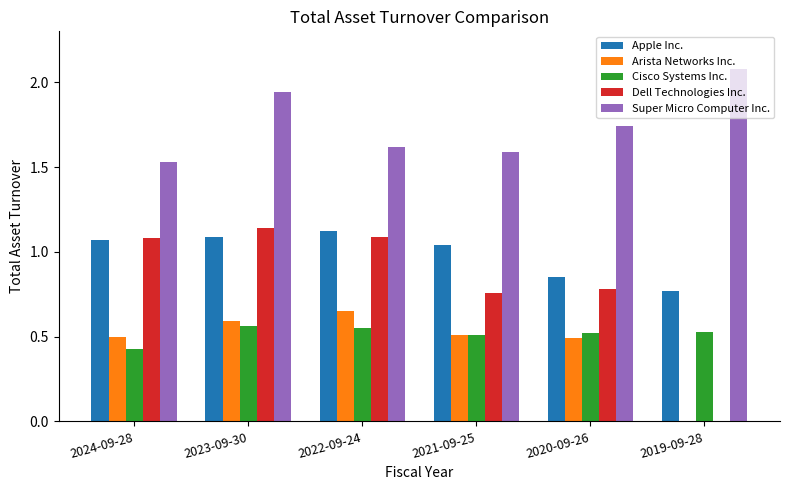

The Arista Networks Inc. series shows 0.3 at 2019-09-28. True or false?

False